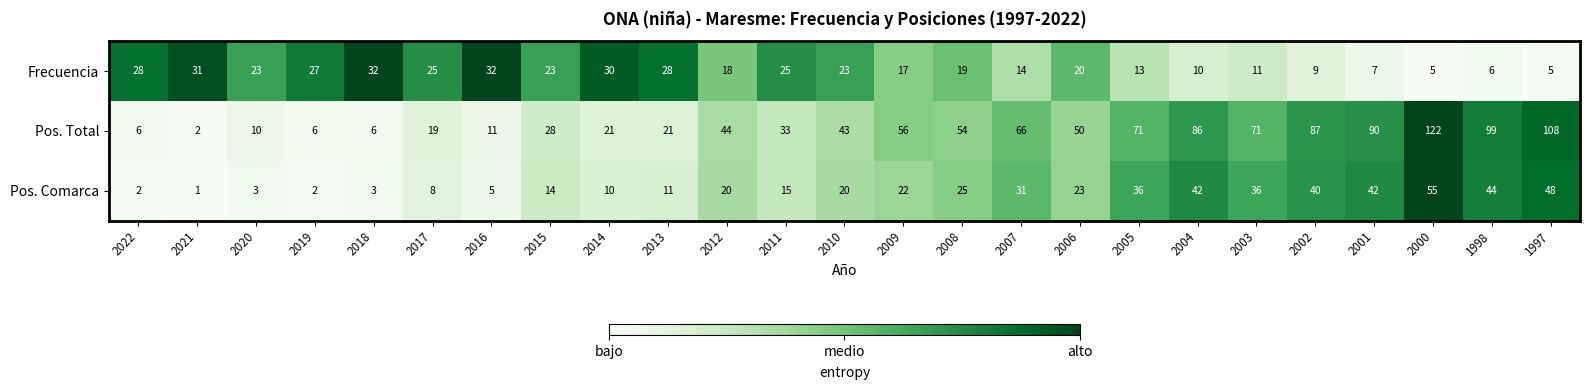

Where is Pos. Total nearest to the value 62?

2007